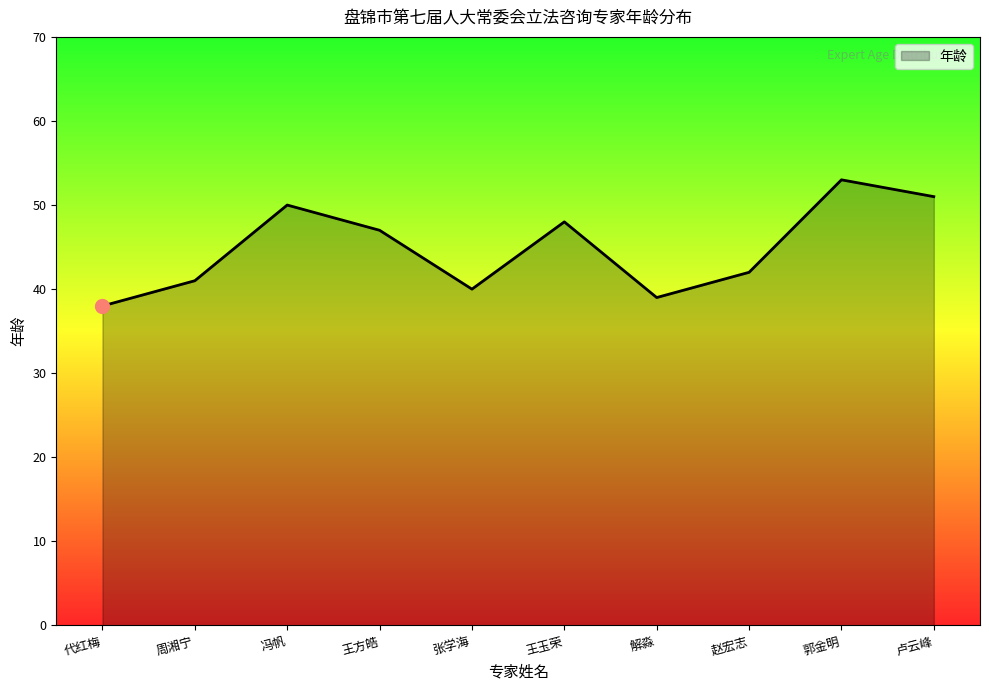

Rank the categories by value from highest to lowest.

郭金明, 卢云峰, 冯帆, 王玉荣, 王方皓, 赵宏志, 周湘宁, 张学海, 解淼, 代红梅